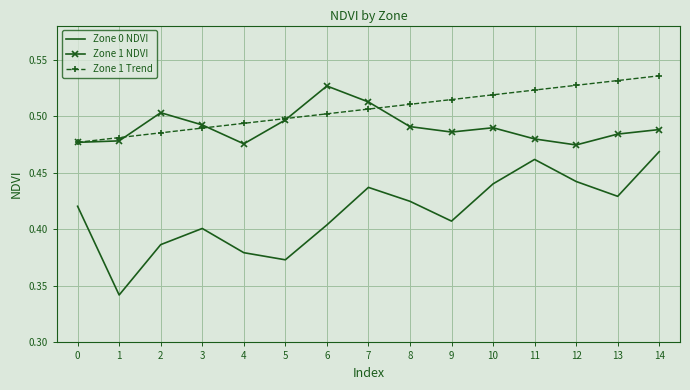

Which series has the largest total across all categories?

Zone 1 Trend